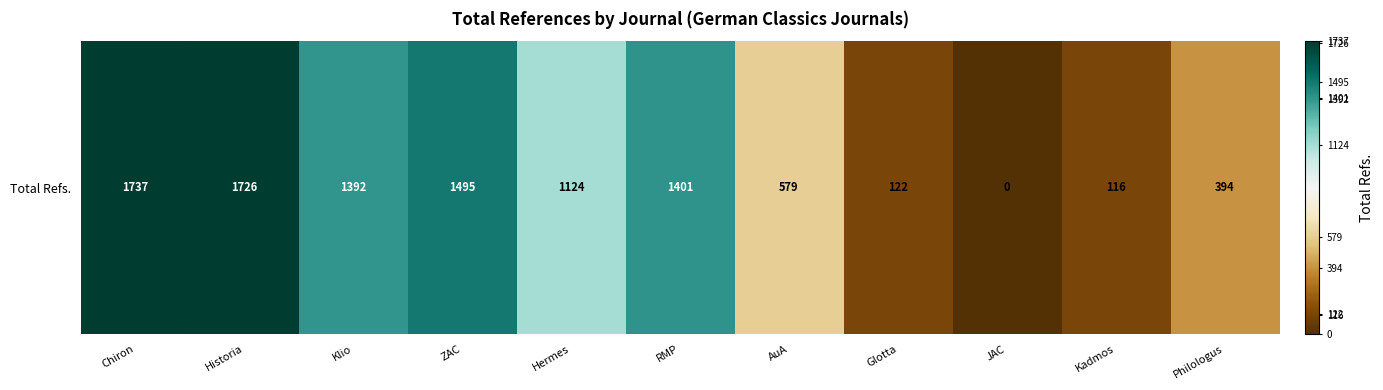

Rank the categories by value from lowest to highest.

JAC, Kadmos, Glotta, Philologus, AuA, Hermes, Klio, RMP, ZAC, Historia, Chiron